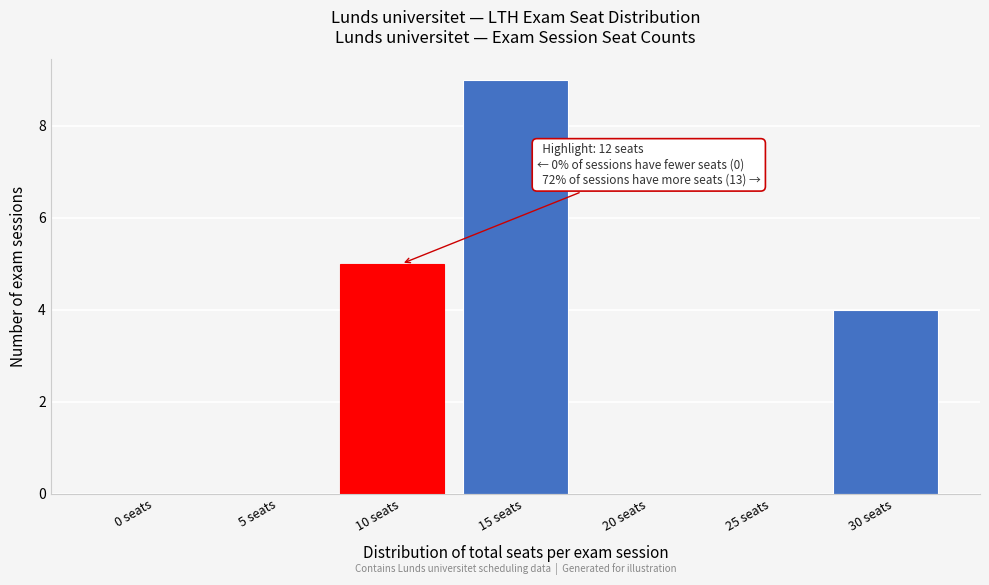

Reading left to right, list all the values displayed in this chart.

0 seats=0	5 seats=0	10 seats=5	15 seats=9	20 seats=0	25 seats=0	30 seats=4